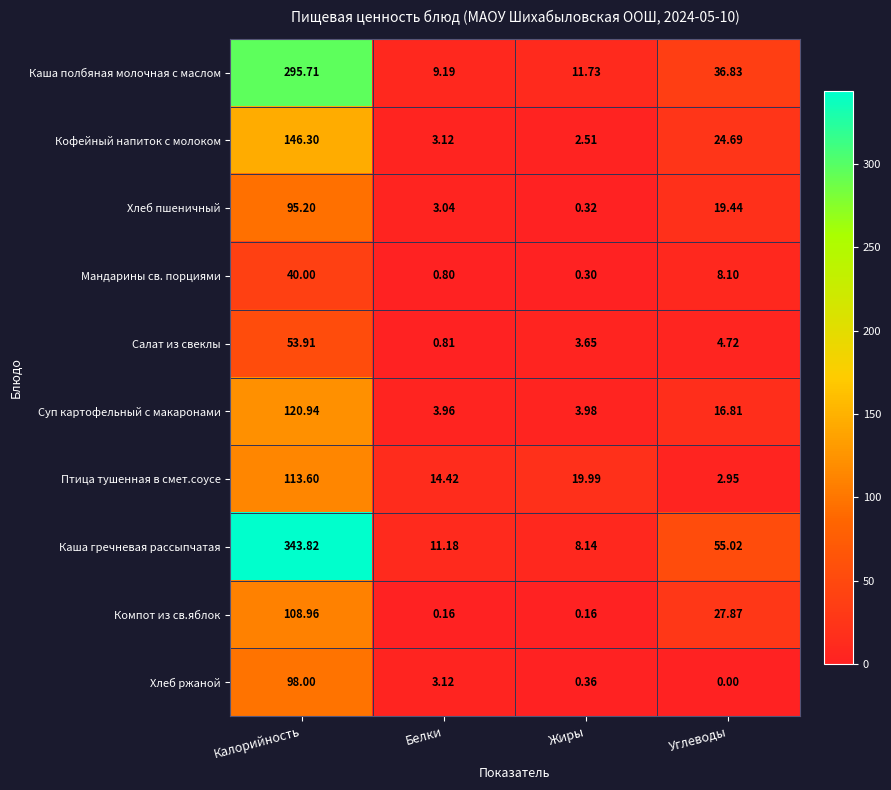

Which series has the largest range (max minus min)?

Каша гречневая рассыпчатая